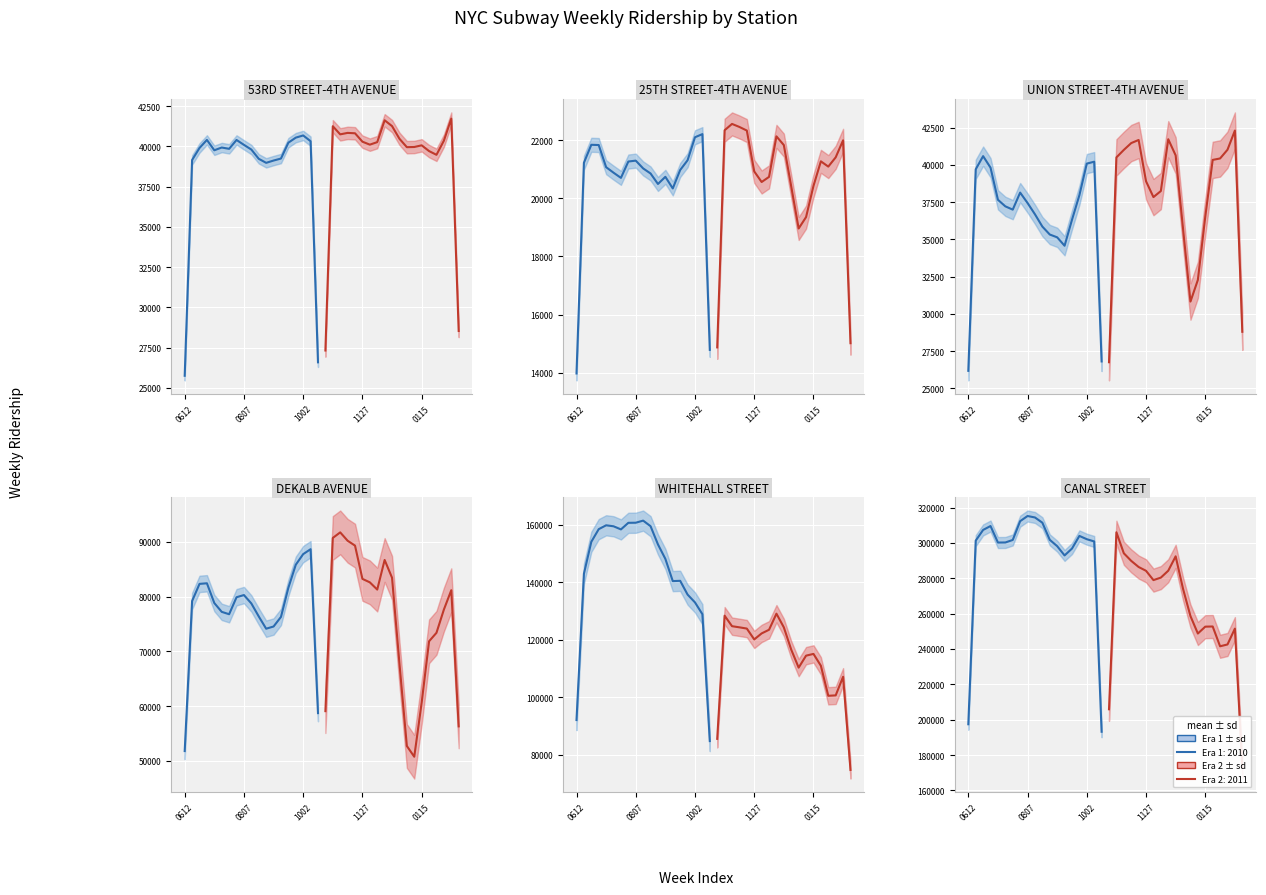

What is the difference between the 53RD STREET-4TH AVENUE values at 100619 and 101211?

1869